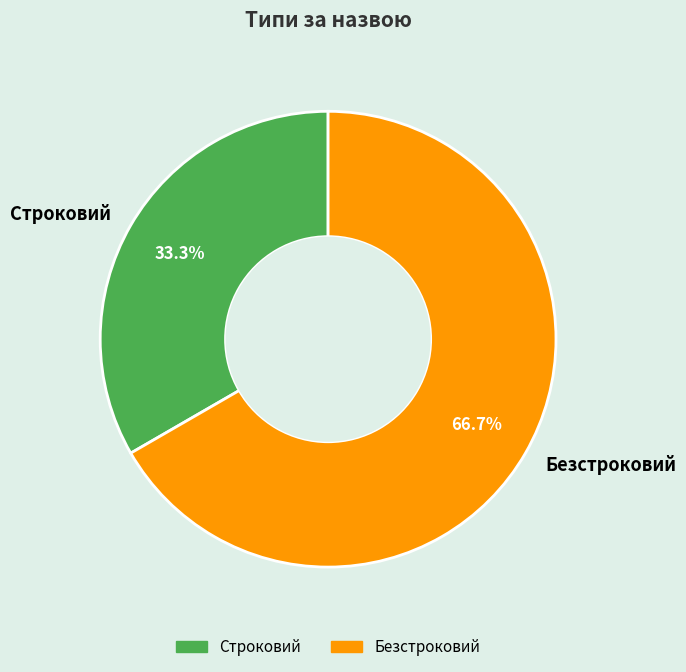

What is the largest slice in the pie chart?

Безстроковий